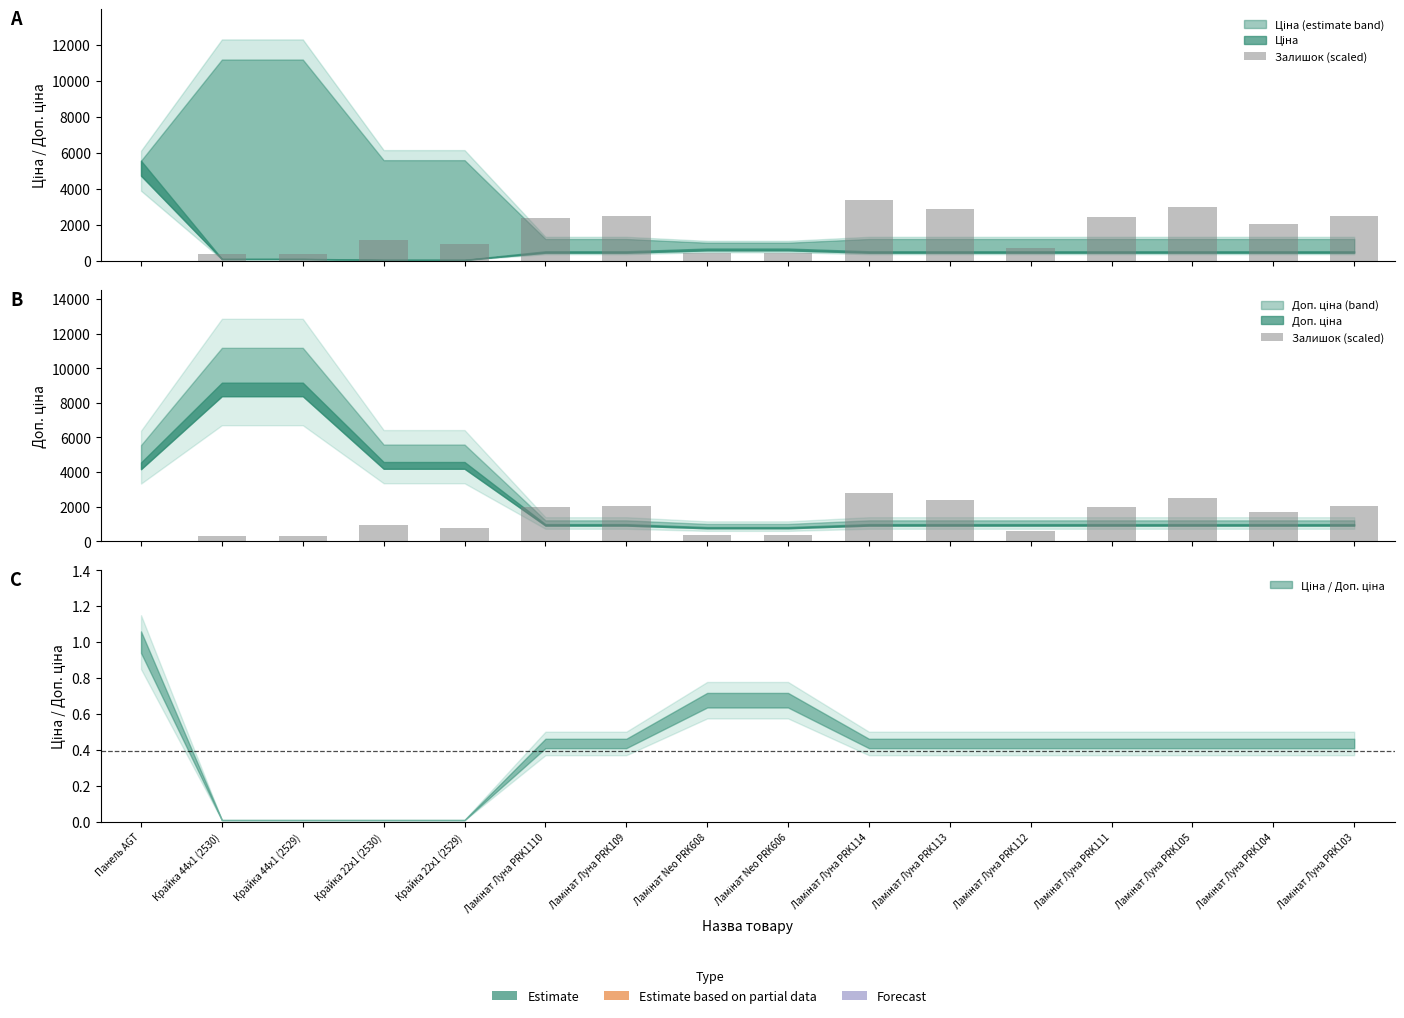

What is the value of the 13th bar from the left?

2007.0